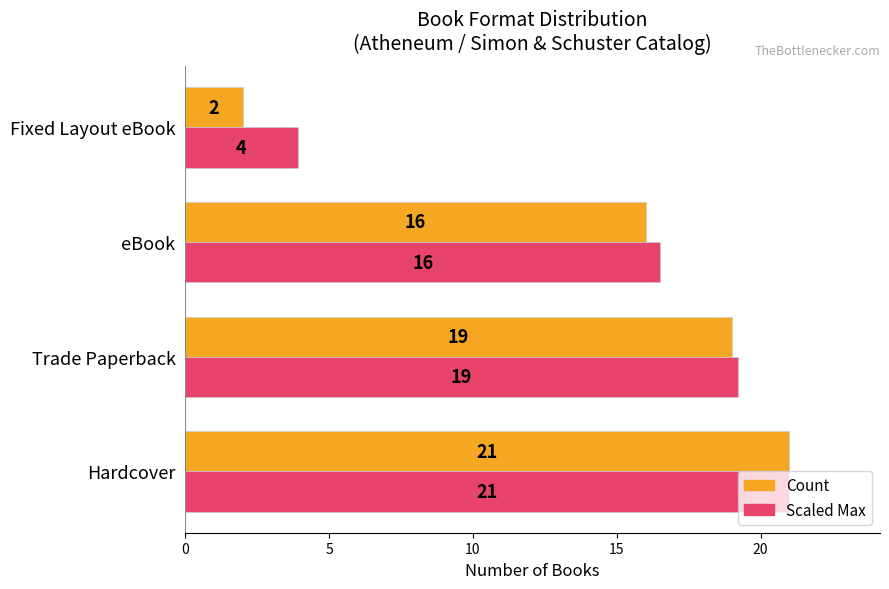

Which category has the highest value across all series?

Hardcover